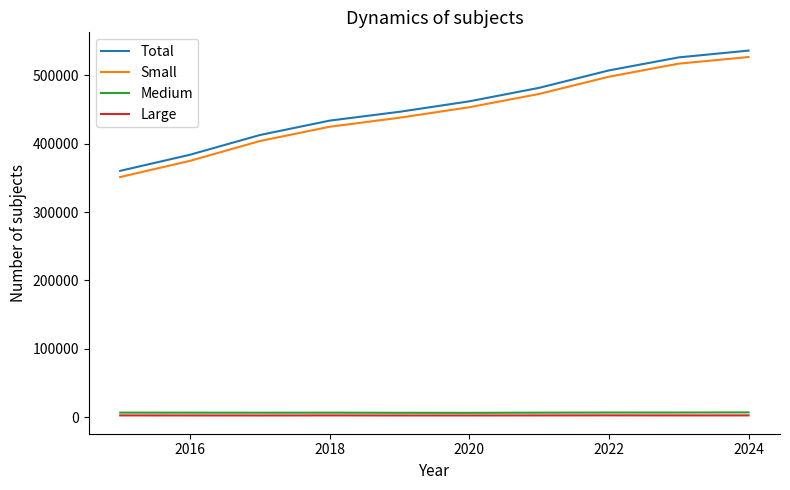

True or false: Small and Total intersect in this chart.

False